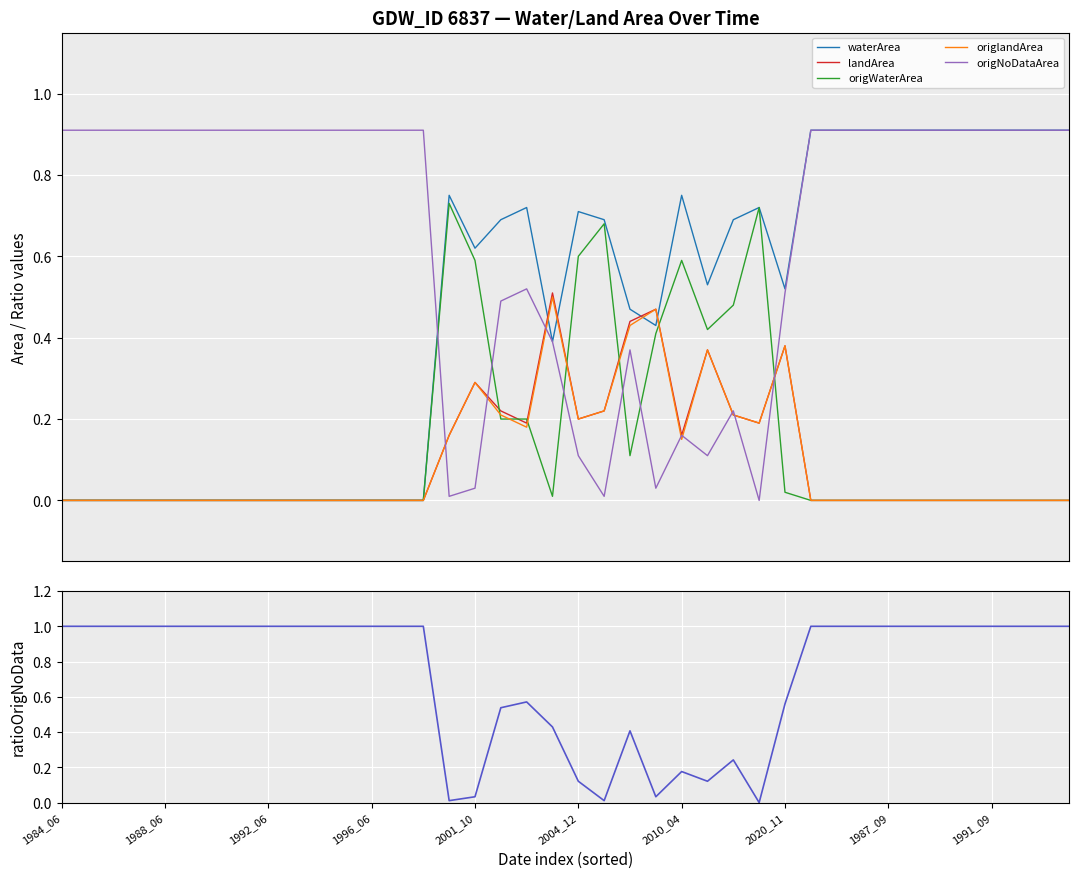

At which category does the chart reach its minimum across all series?

1984_06